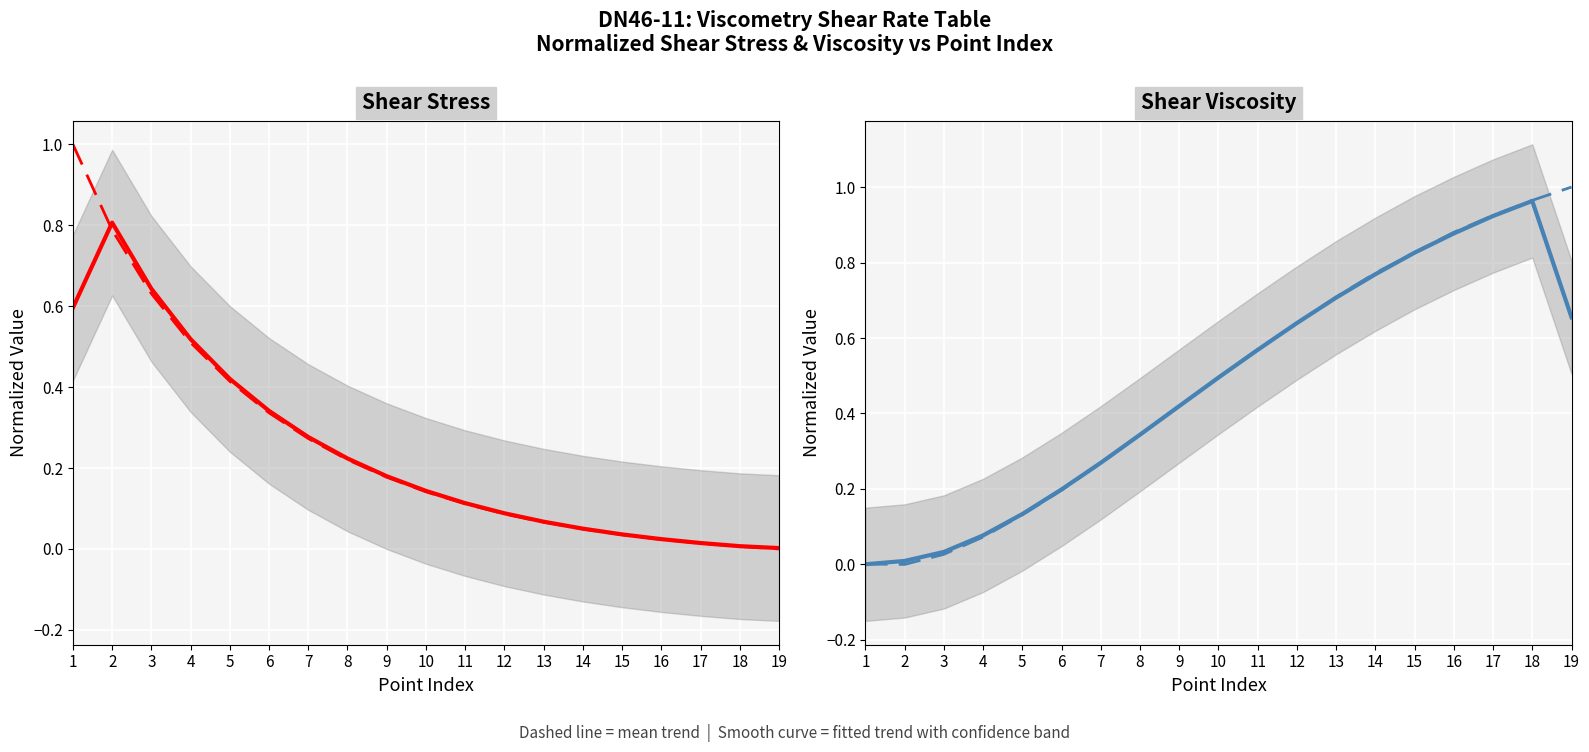

What are all the series names shown in the legend?

Shear stress (mean), Shear stress (fitted), Shear viscosity (mean), Shear viscosity (fitted)